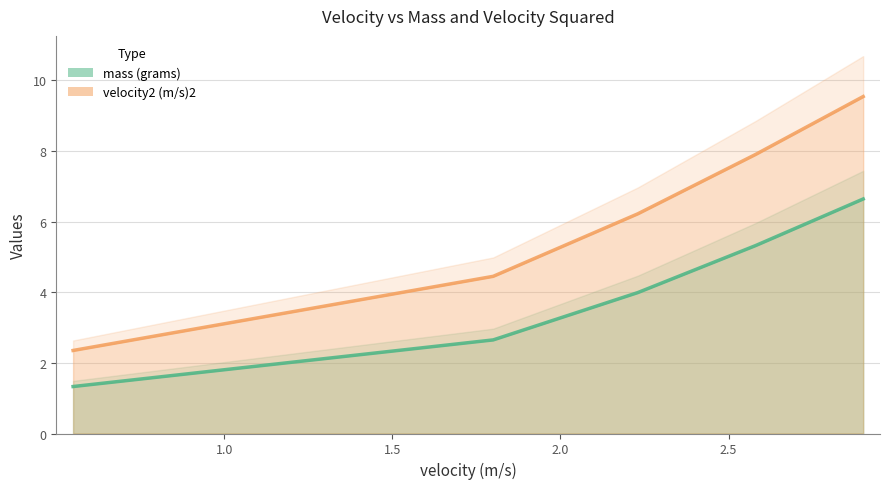

Where does the mass (grams) series first go above 3?

2.23